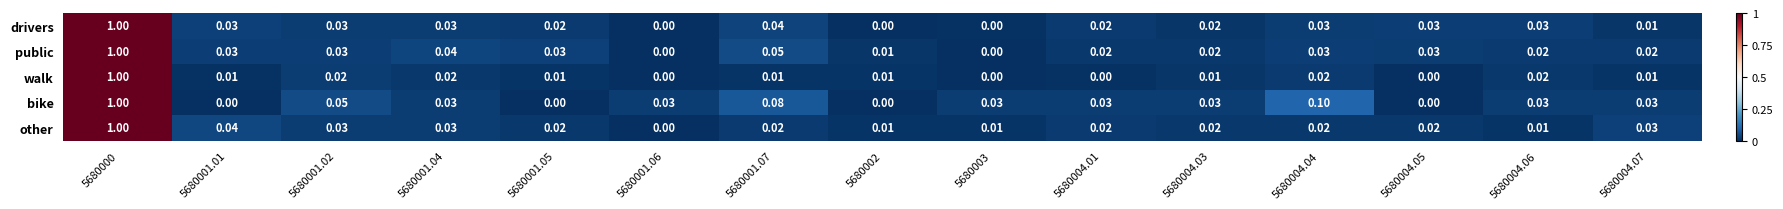

Is the value of bike at 5680002 greater than the value of other at 5680004.05?

No